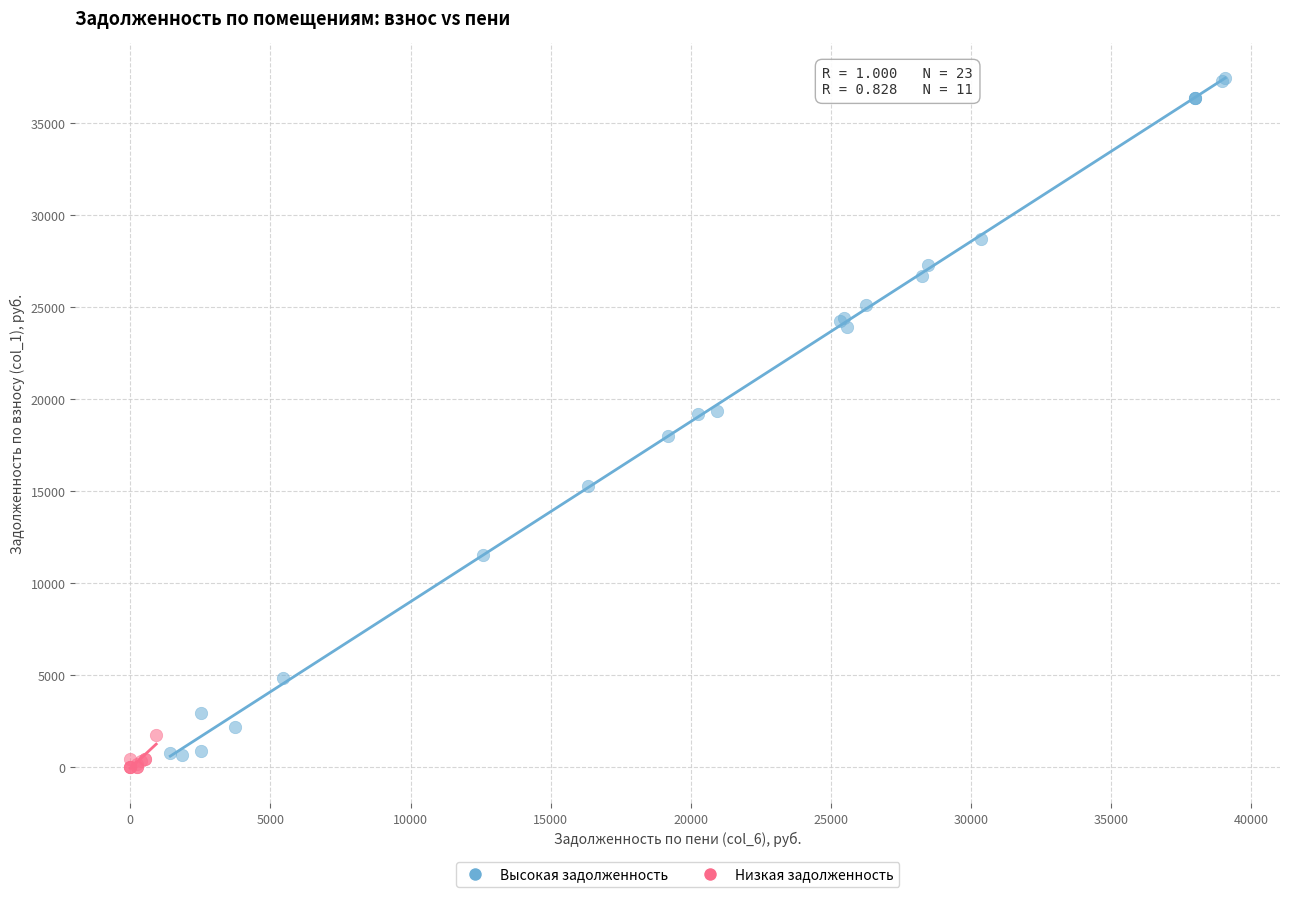

Which series has the largest Y range (max minus min)?

Высокая задолженность